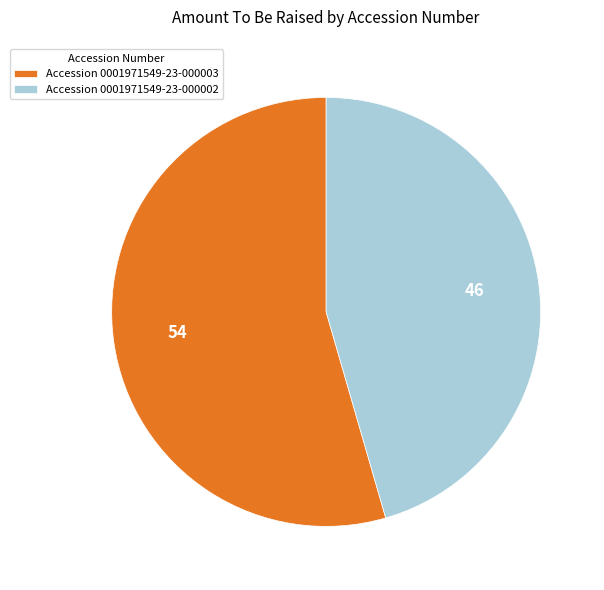

Does Accession 0001971549-23-000002 represent more than half of the total?

No